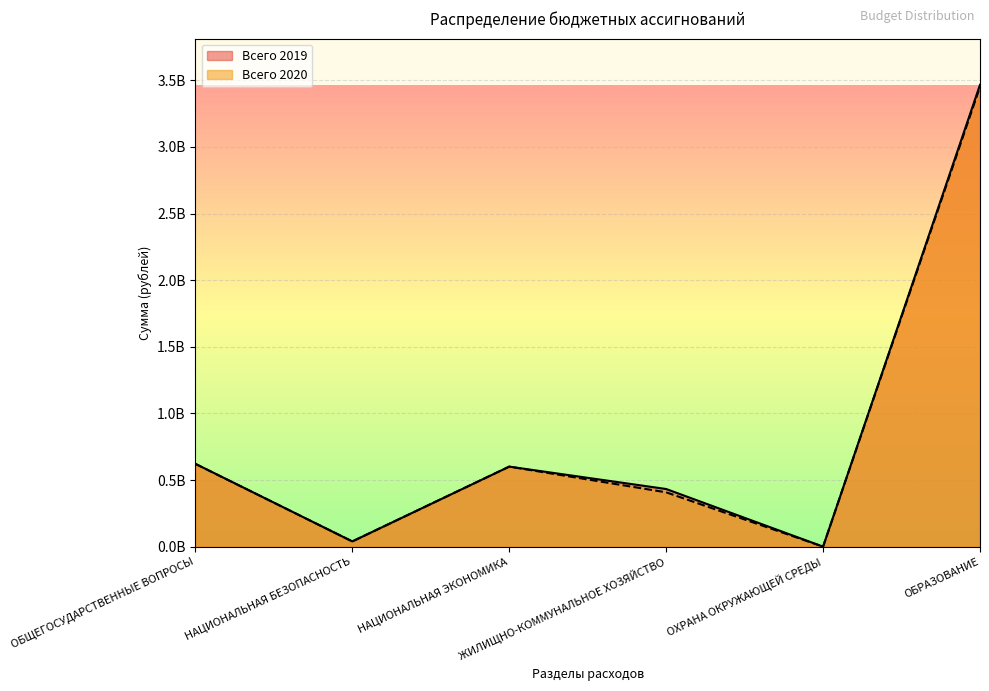

Where do Всего 2019 and Всего 2020 first cross each other?

ОБЩЕГОСУДАРСТВЕННЫЕ ВОПРОСЫ and НАЦИОНАЛЬНАЯ БЕЗОПАСНОСТЬ